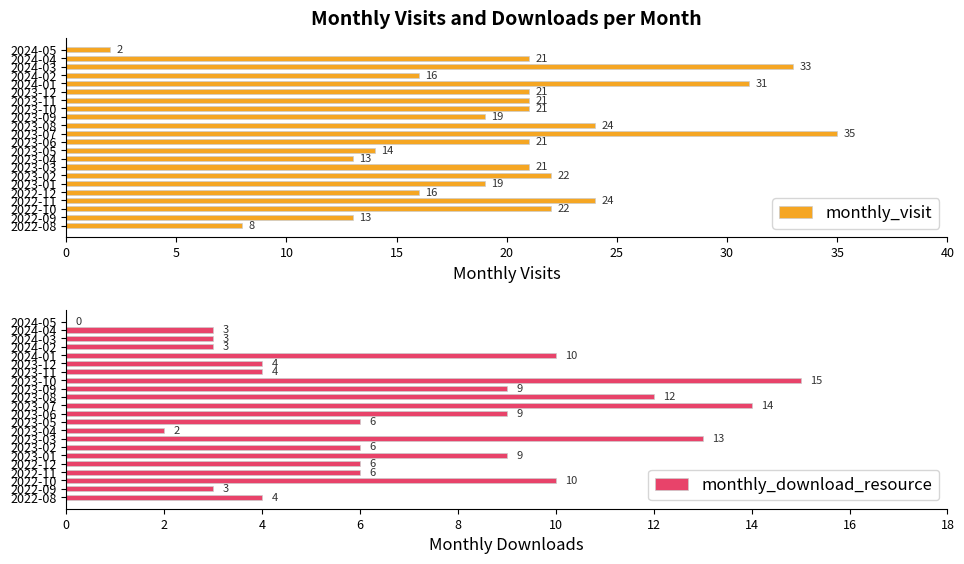

What is the difference between the maximum and minimum values in the monthly_visit series?

33